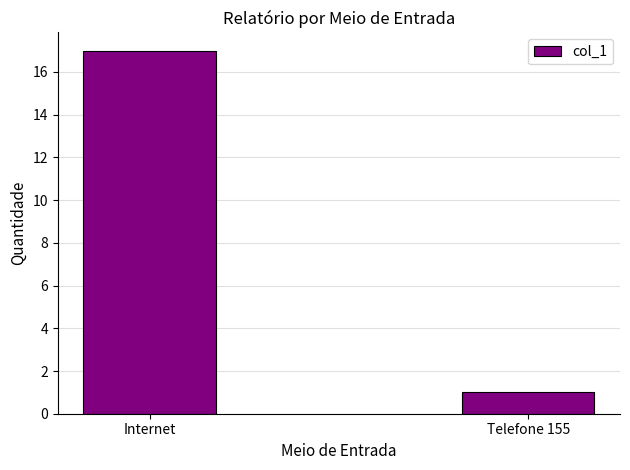

The value at Telefone 155 is 1. True or false?

True